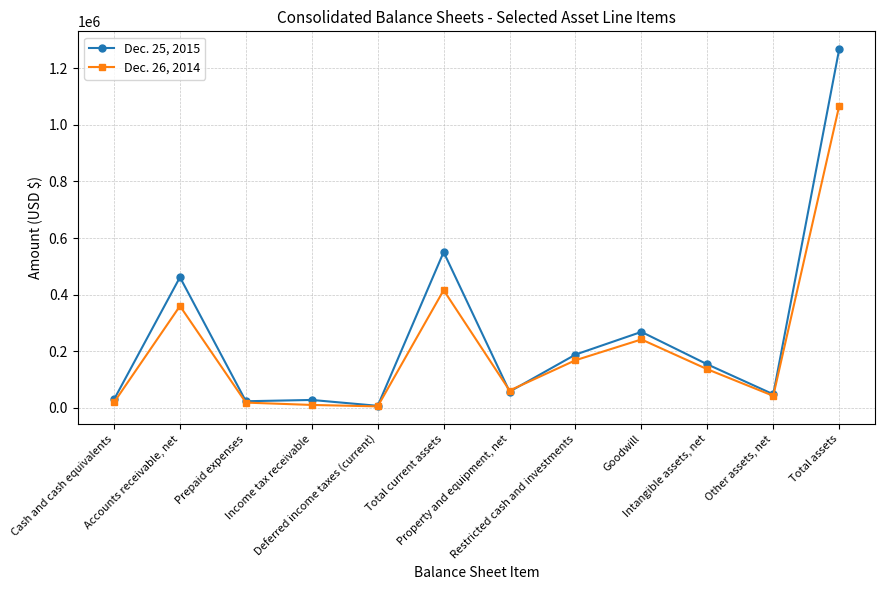

True or false: Dec. 25, 2015 has more than 1 points higher than both neighbors.

True